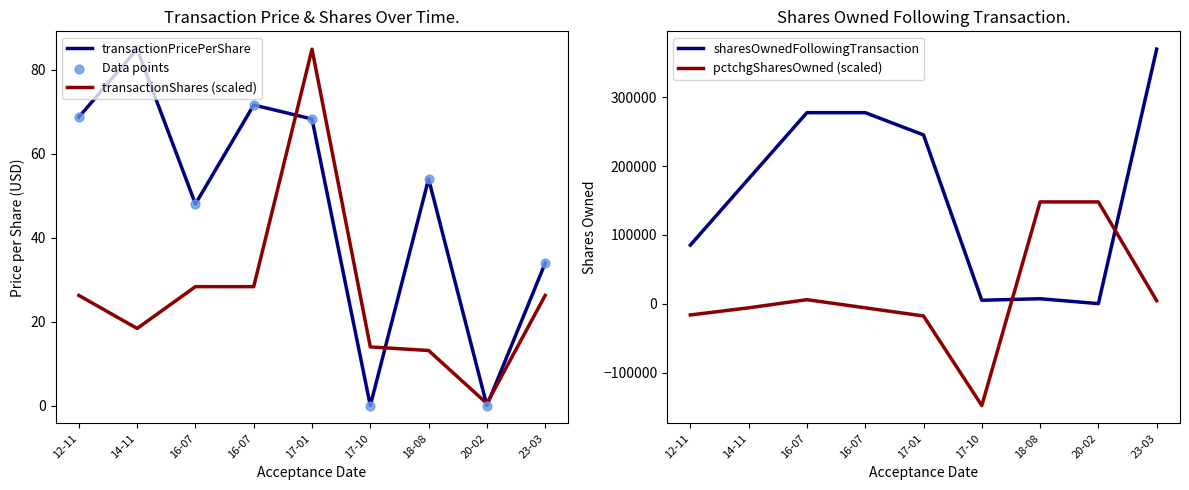

Which series contains the highest Y value?

sharesOwnedFollowingTransaction